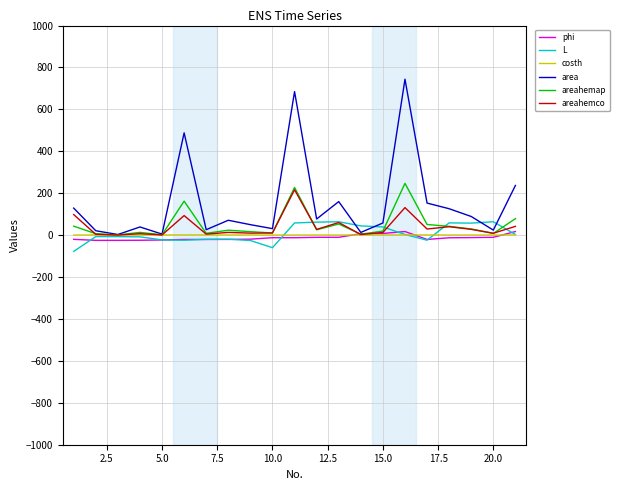

How many values in the areahemco series are below 13?

10